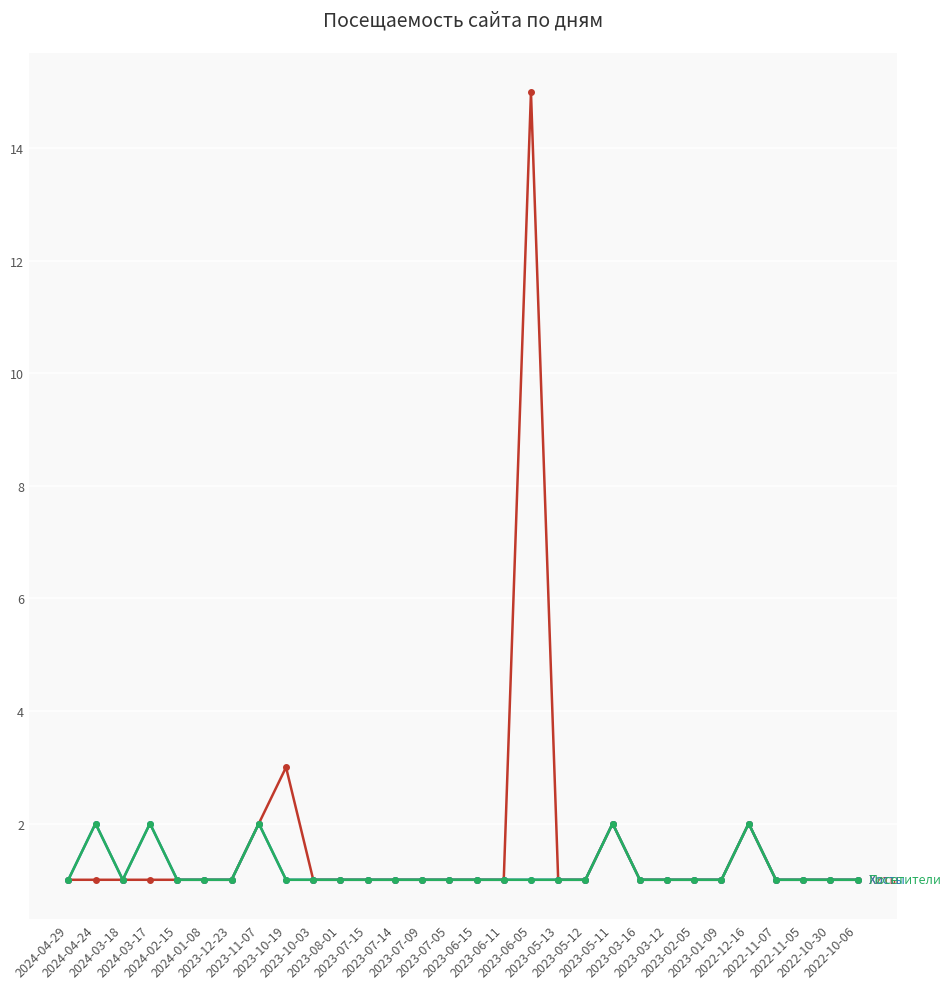

Does the chart have visible grid lines?

Yes